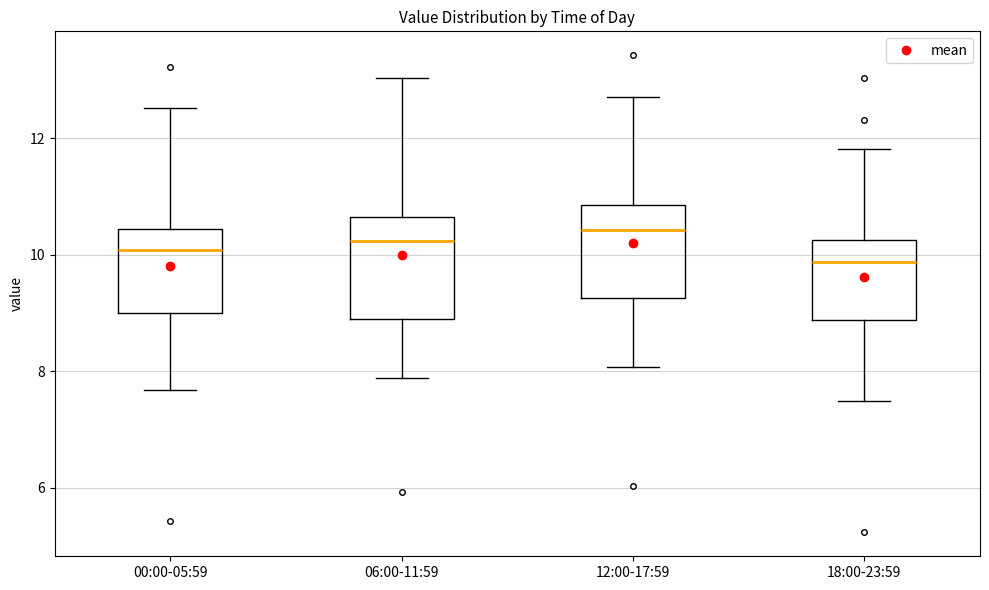

Reading left to right, transcribe this box plot: for each box, give where its median line is, the range the box spans, and where its two whiskers end, as read against the y-axis. The values are not printed on the chart, so give them approximately, as read against the axis.

00:00-05:59: median 10.0, box 9.0 to 10.4, whiskers 7.6 to 12.6
06:00-11:59: median 10.2, box 9.0 to 10.6, whiskers 7.8 to 13.0
12:00-17:59: median 10.4, box 9.2 to 10.8, whiskers 8.0 to 12.8
18:00-23:59: median 9.8, box 8.8 to 10.2, whiskers 7.4 to 11.8